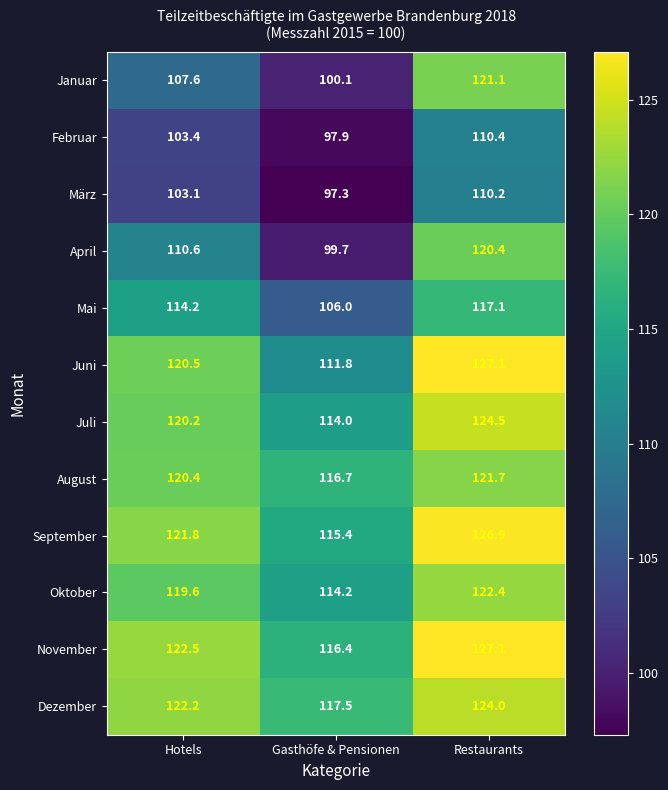

What is the minimum value shown in the chart?

97.3